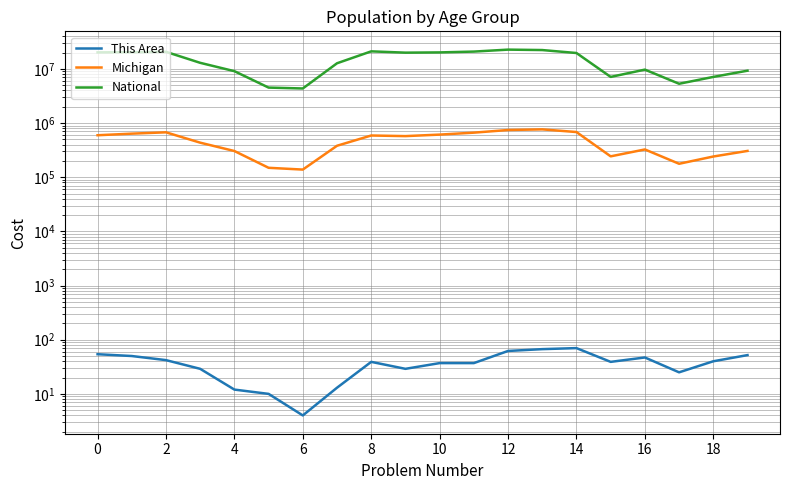

What is the highest value of the This Area series?

70